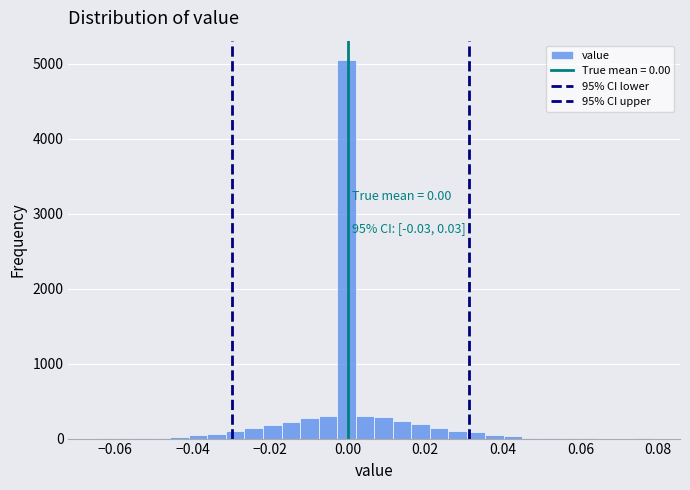

Read against the x-axis, roughly where is the centre of the tallest bar?

0.000